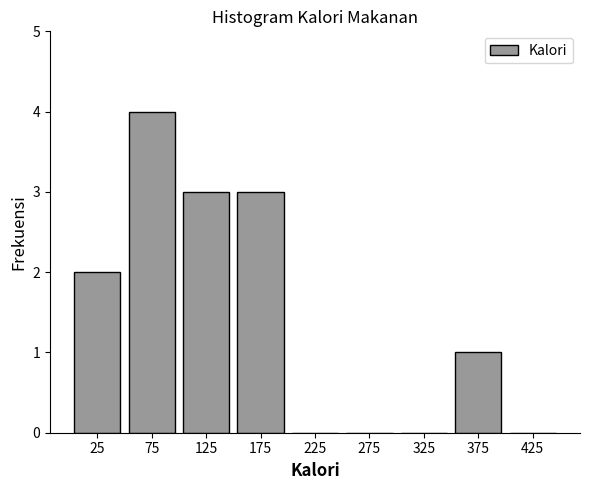

Which range on the x-axis has the tallest bar?

50 to 100